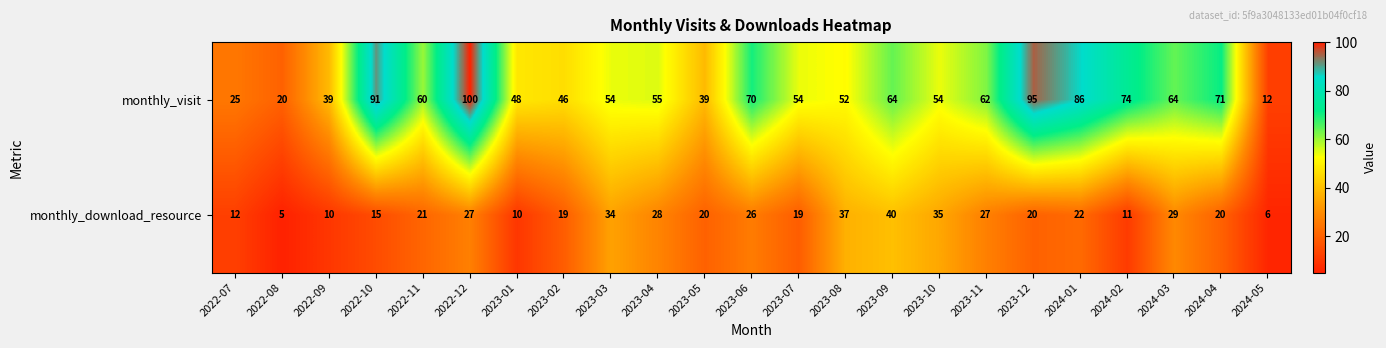

At which category is the sum across all series the highest?

2022-12